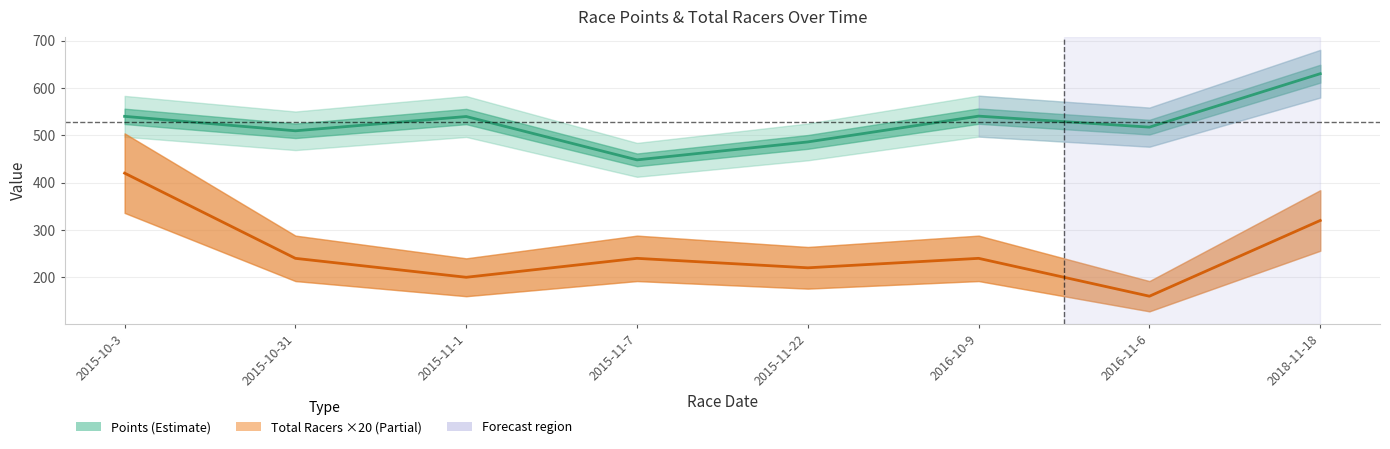

How many data points in Points are above 539?

4